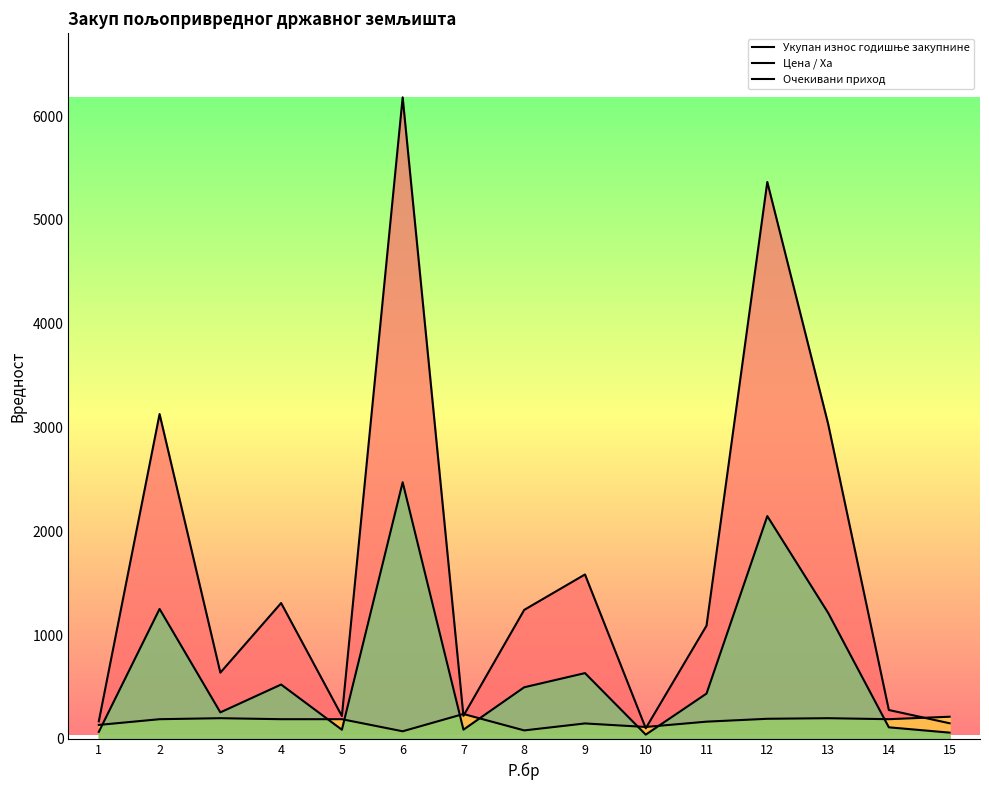

The Цена / Ха series shows 118.9 at 6. True or false?

False